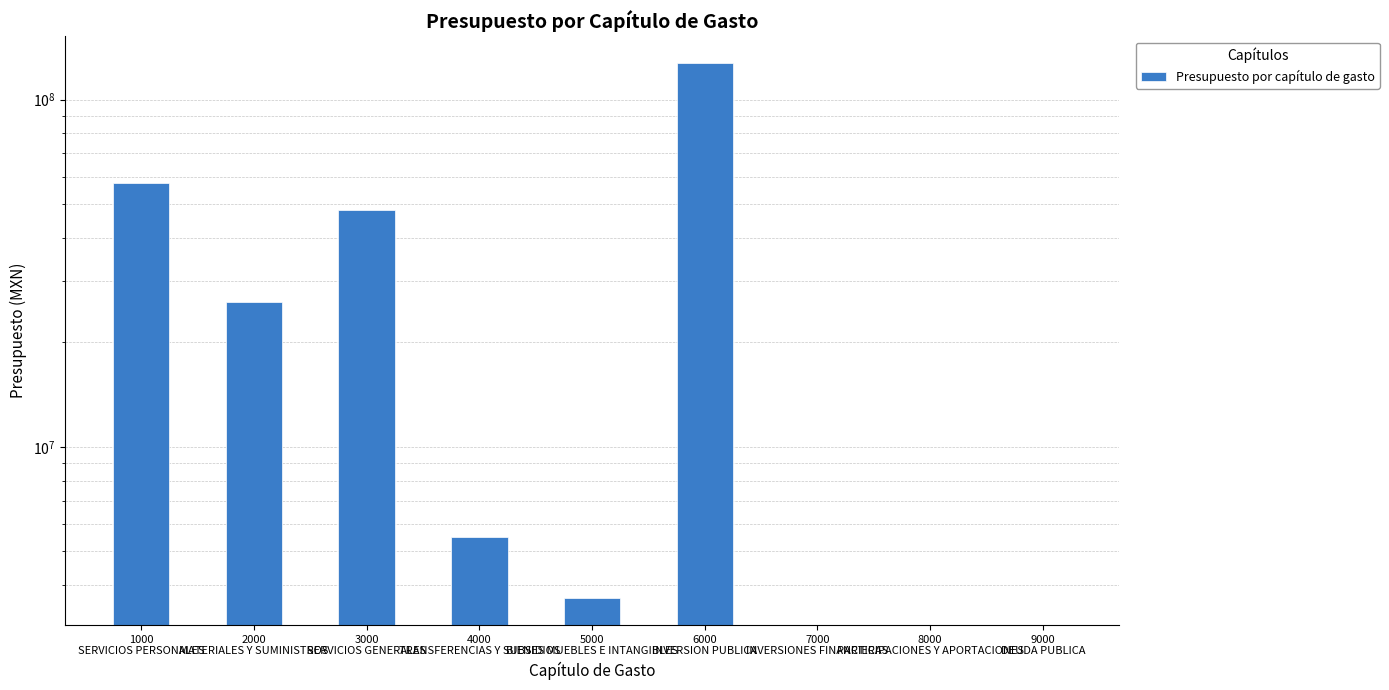

Rank the categories by value from lowest to highest.

7000
INVERSIONES FINANCIERAS, 8000
PARTICIPACIONES Y APORTACIONES, 9000
DEUDA PUBLICA, 5000
BIENES MUEBLES E INTANGIBLES, 4000
TRANSFERENCIAS Y SUBSIDIOS, 2000
MATERIALES Y SUMINISTROS, 3000
SERVICIOS GENERALES, 1000
SERVICIOS PERSONALES, 6000
INVERSION PUBLICA